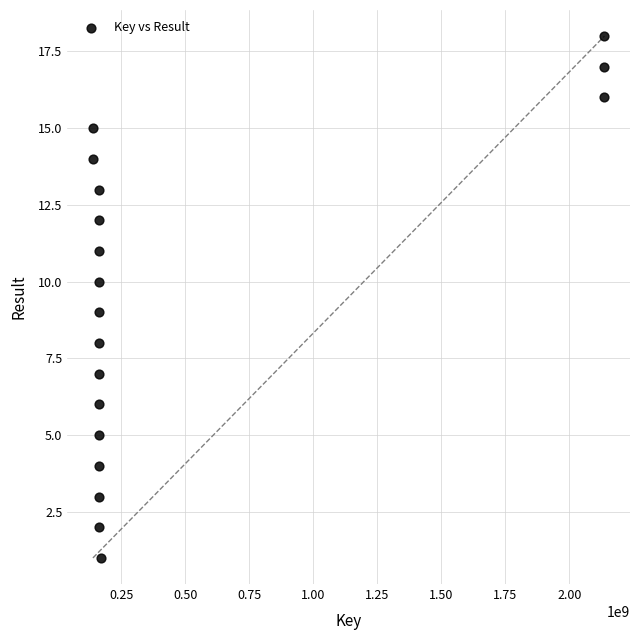

What is the range of Y values (max minus min)?

17